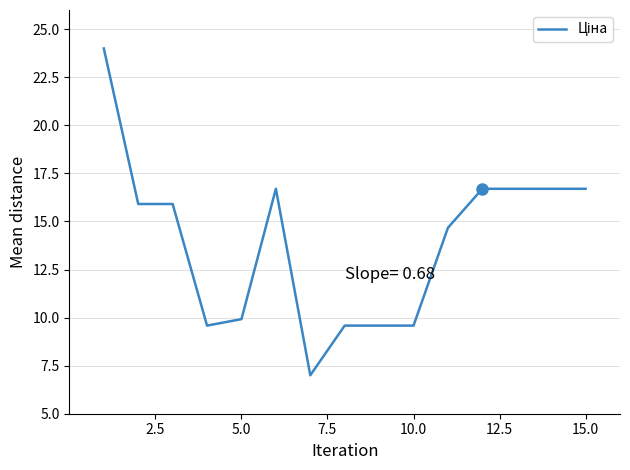

What is the difference between the maximum and minimum values?

17.0